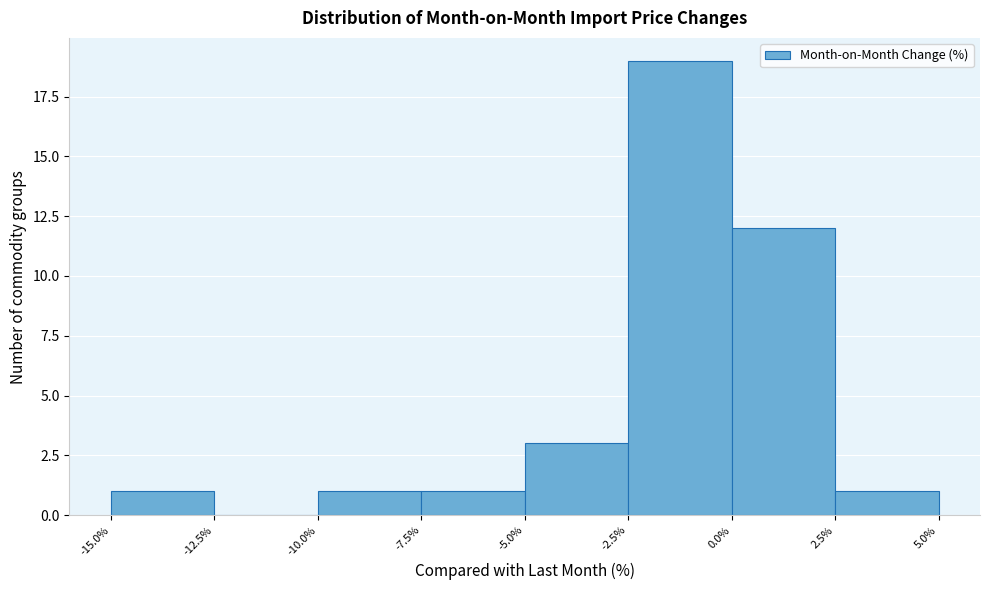

Reading left to right, list every bar in this chart as the range it spans on the x-axis followed by its height. The values are not printed on the chart, so give them approximately, as read against the axis.

-15.0% to -12.5%: 1
-12.5% to -10.0%: 0
-10.0% to -7.5%: 1
-7.5% to -5.0%: 1
-5.0% to -2.5%: 3
-2.5% to 0.0%: 19
0.0% to 2.5%: 12
2.5% to 5.0%: 1